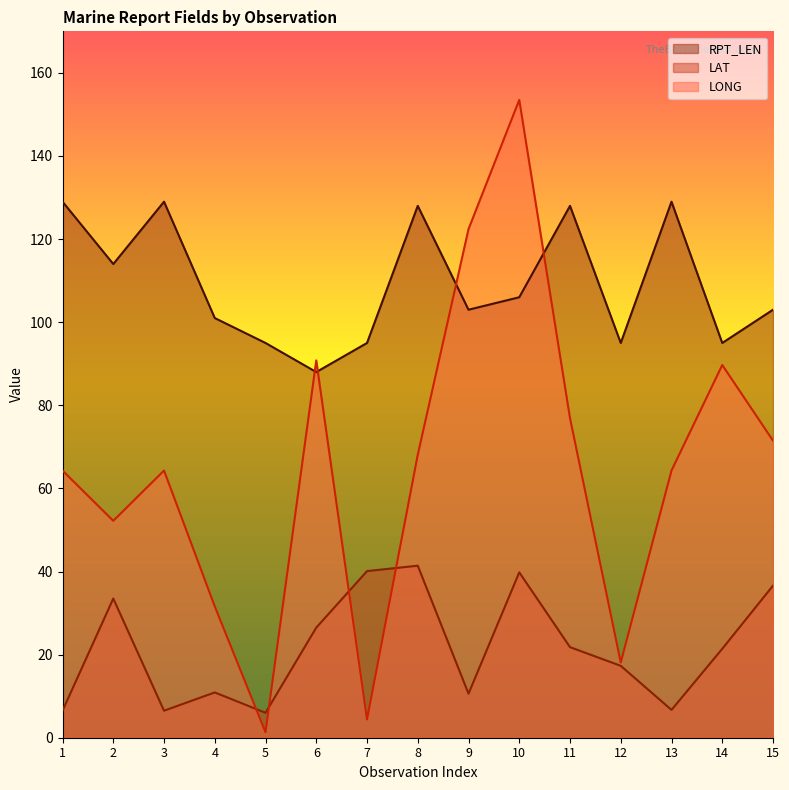

What is the lowest value of the RPT_LEN series?

88.0